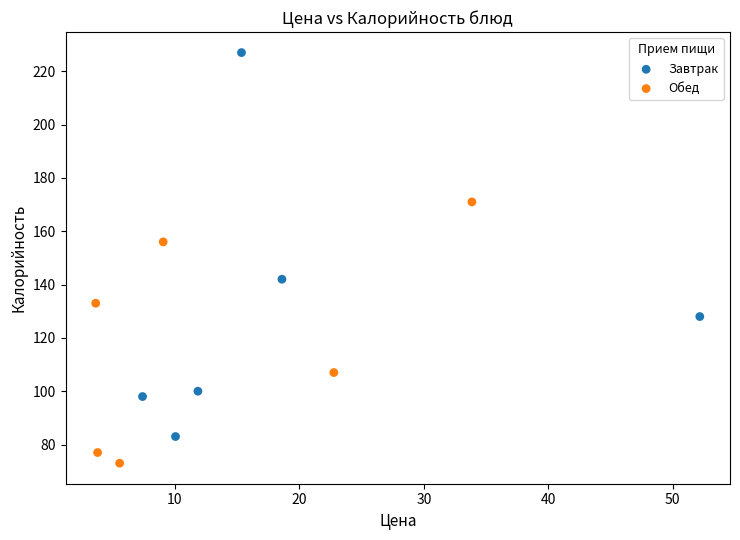

Which series has the largest Y range (max minus min)?

Завтрак